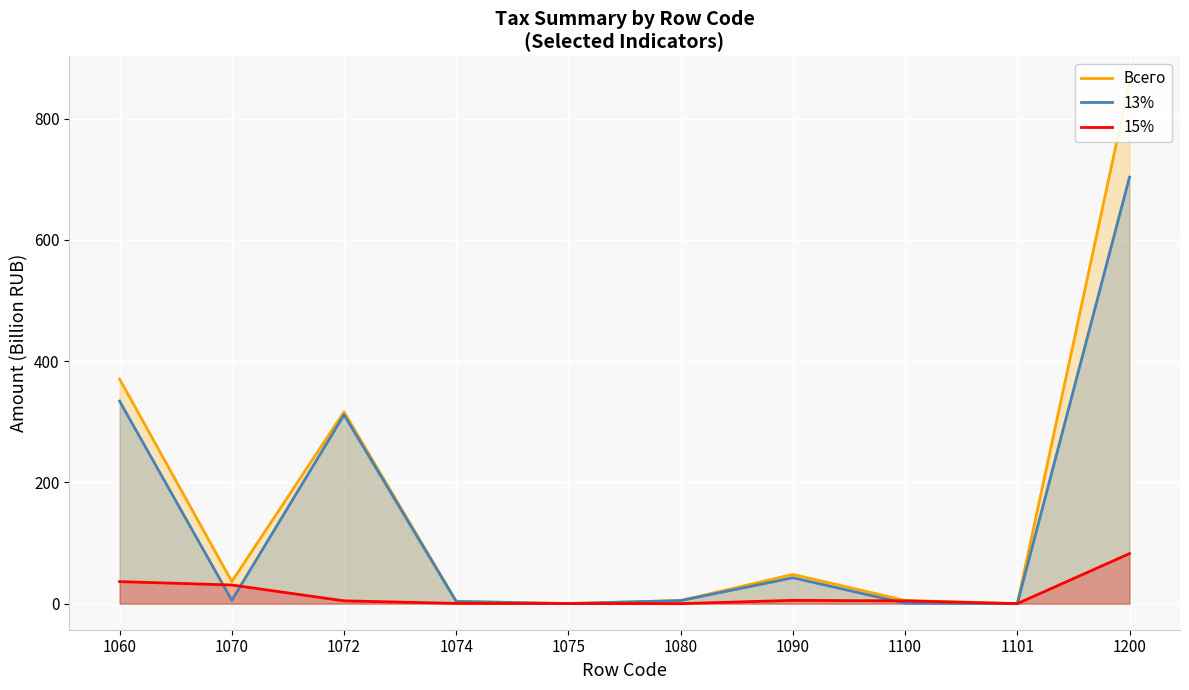

Reading left to right, extract all data points from this chart.

Всего: 370.5	36.4	316.2	3.9	0.3	5.1	48.2	5.3	0.0	859.6
13%: 334.0	5.6	311.5	3.5	0.1	5.1	42.7	0.7	0.0	703.3
15%: 36.4	30.8	4.7	0.4	0.2	0.0	5.4	4.6	0.0	82.6